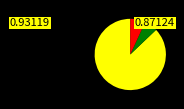

Does any single category account for the majority?

Yes